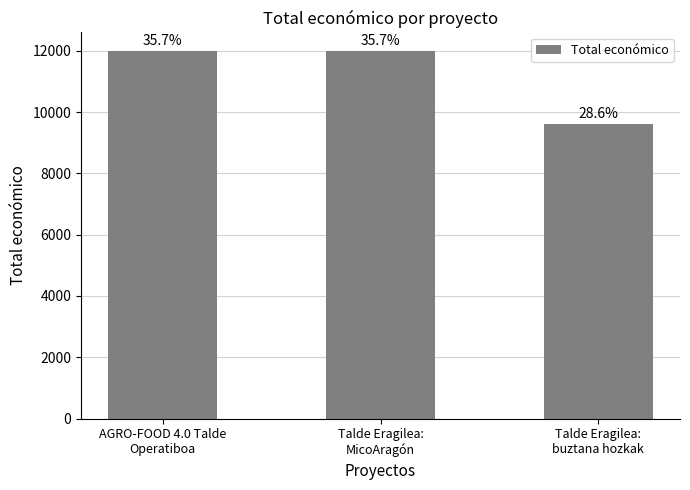

List the labels in order of value, largest first.

AGRO-FOOD 4.0 Talde
Operatiboa, Talde Eragilea:
MicoAragón, Talde Eragilea:
buztana hozkak